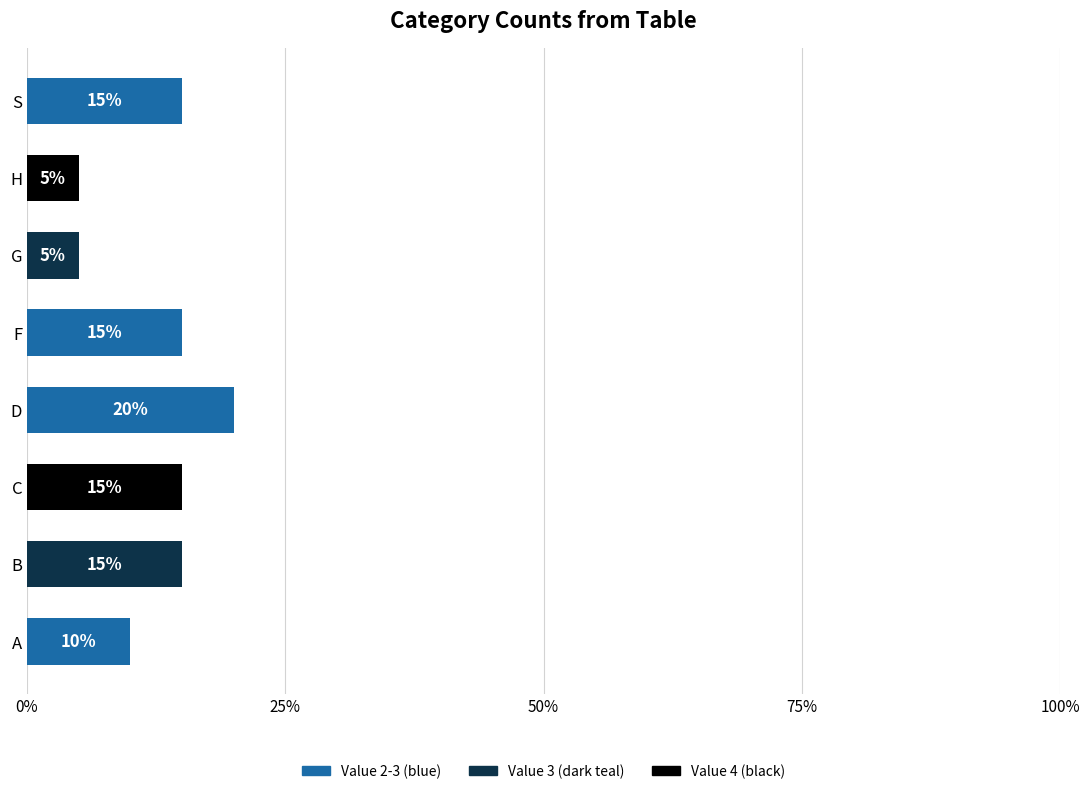

Which category has the highest value across all series?

D